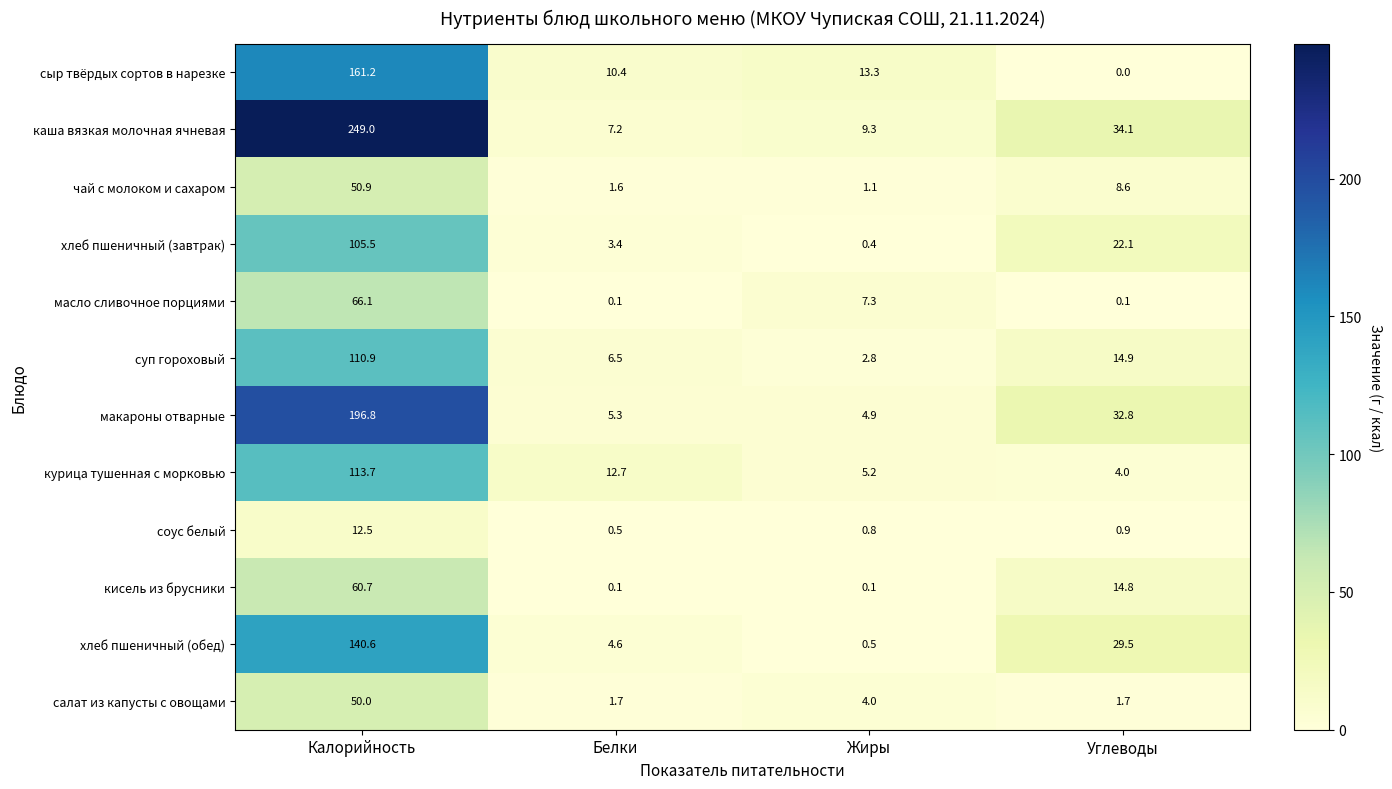

Which series changed the most between Калорийность and Углеводы?

каша вязкая молочная ячневая